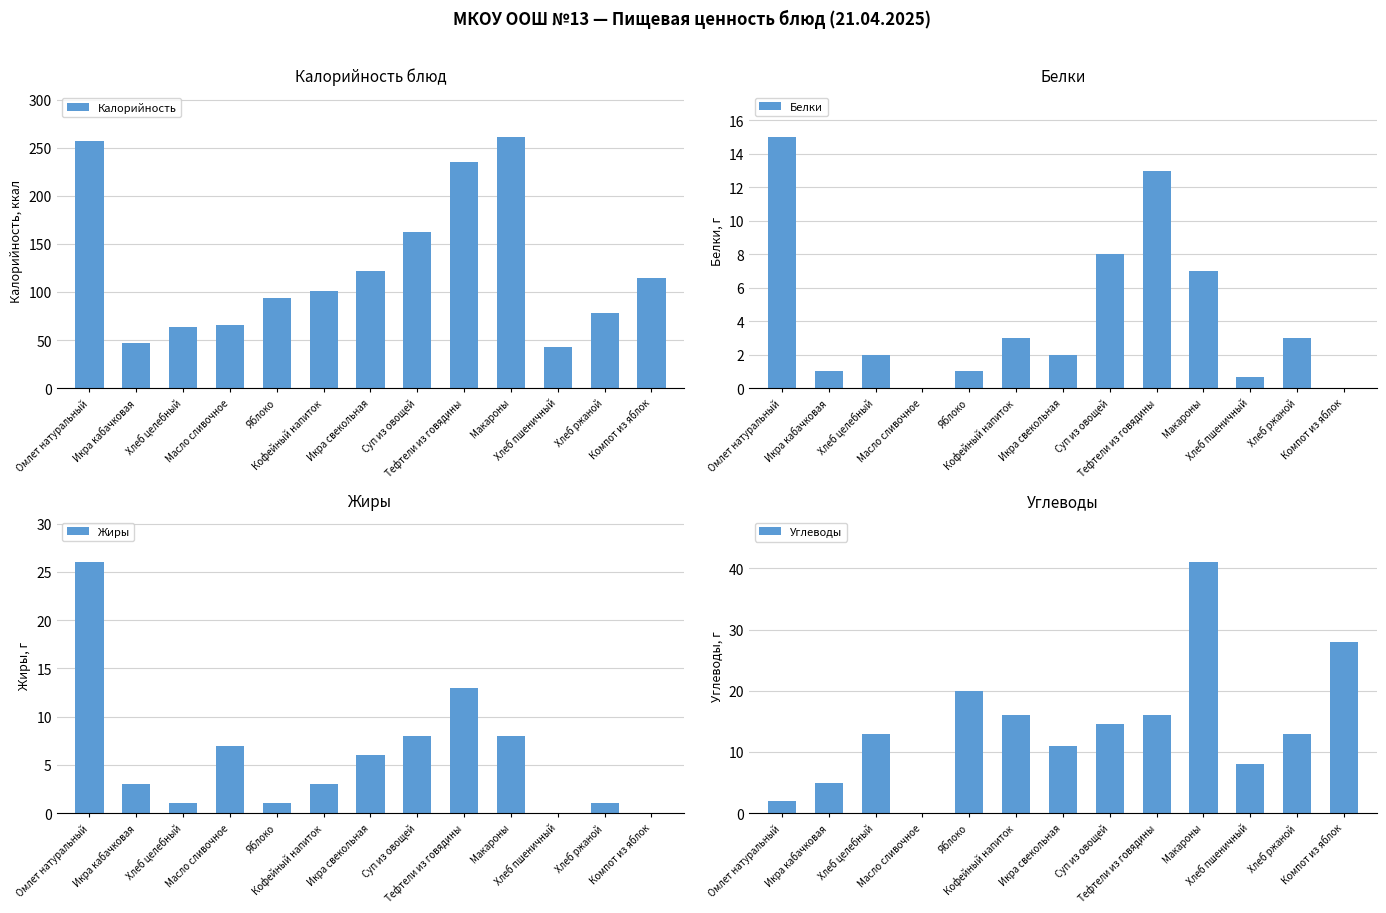

Which label corresponds to the largest value in the chart?

Макароны